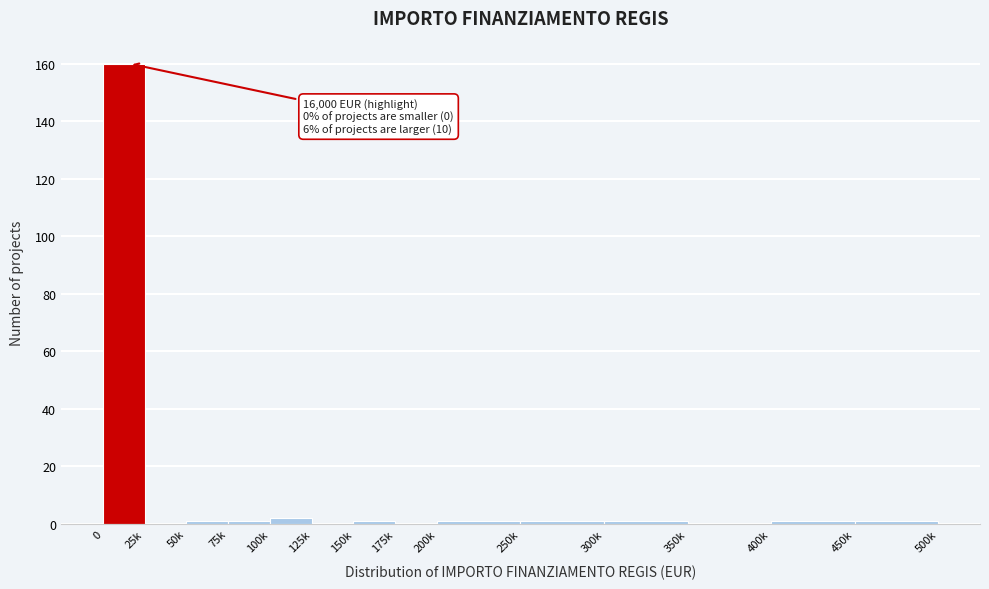

Reading right to left, transcribe all the data shown in this chart.

450k=1	400k=1	350k=0	300k=1	250k=1	200k=1	175k=0	150k=1	125k=0	100k=2	75k=1	50k=1	25k=0	0=160